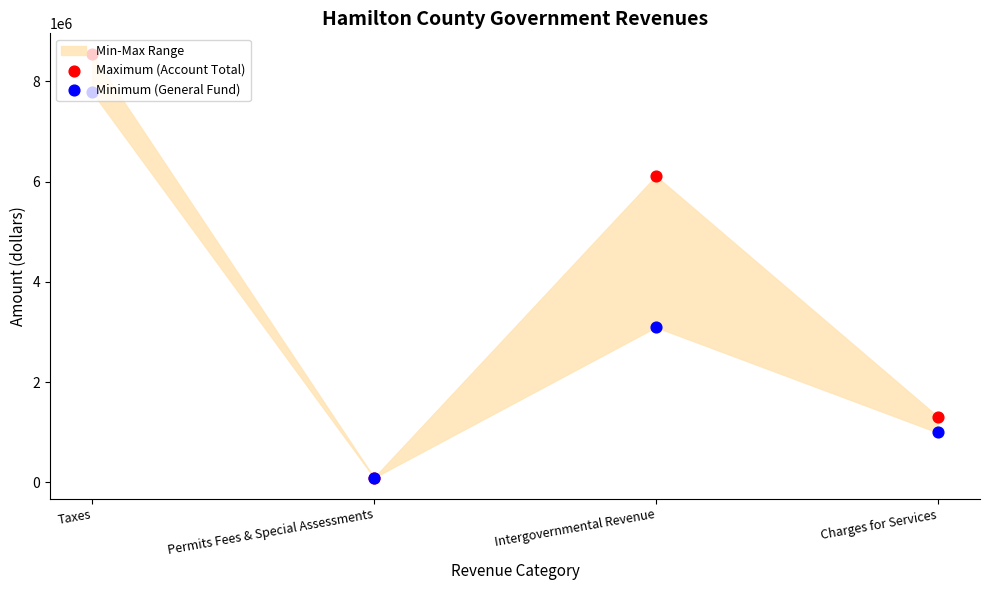

Which series has the largest total across all categories?

Maximum (Account Total)